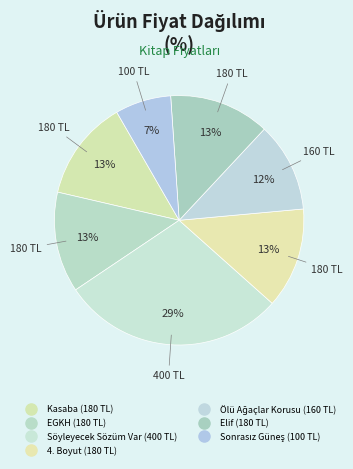

How many slices are in this pie chart?

7